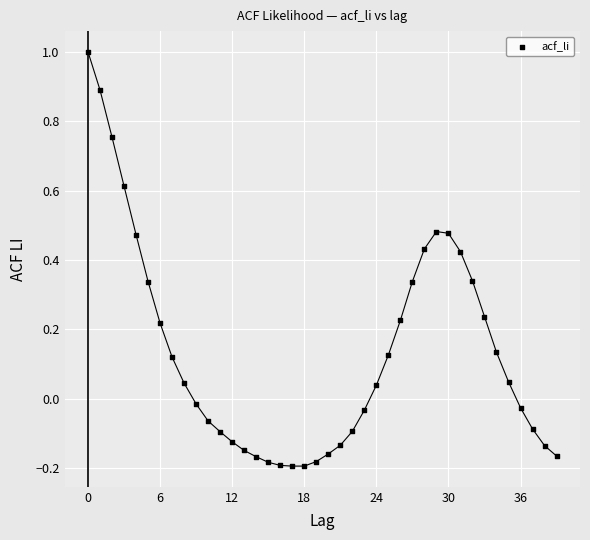

What is the range of Y values (max minus min)?

1.2